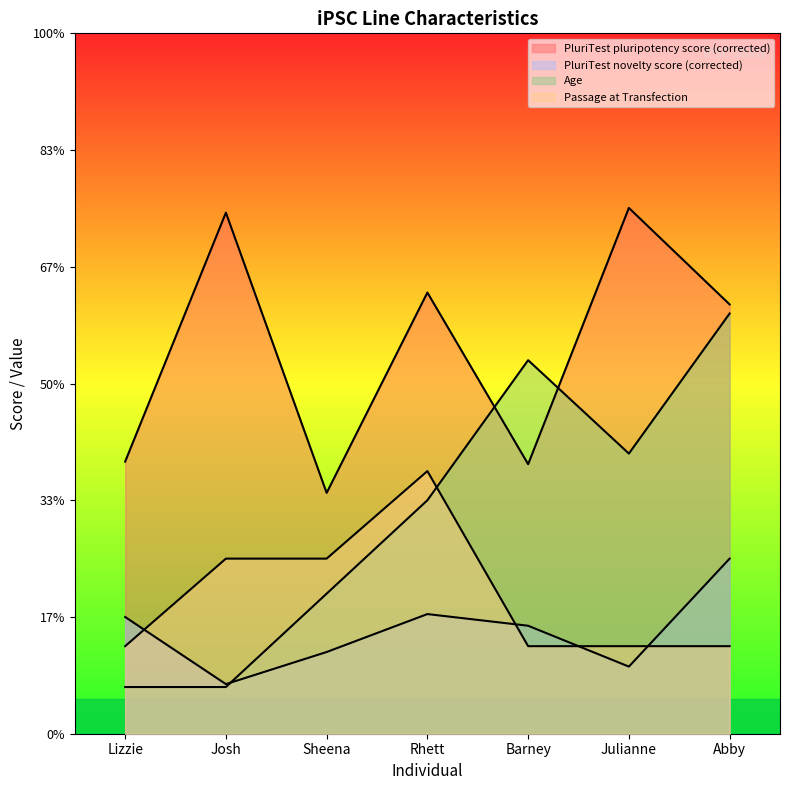

What is the difference between the second highest and second lowest values in the Age series?

14.0